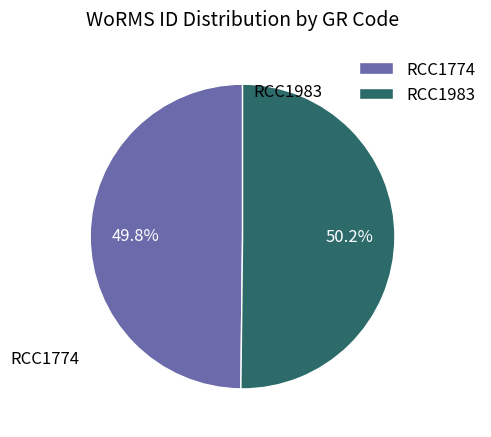

What percentage is the RCC1774 slice, to the nearest percent?

50%